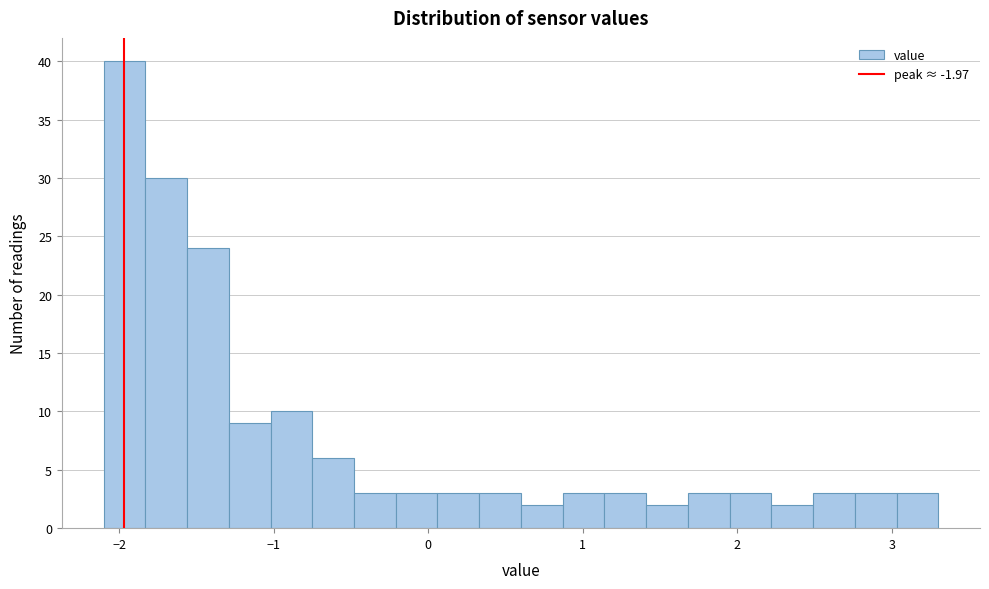

Around what value on the x-axis is the tallest bar? Give the approximate position of its centre, as read against the axis.

-2.0